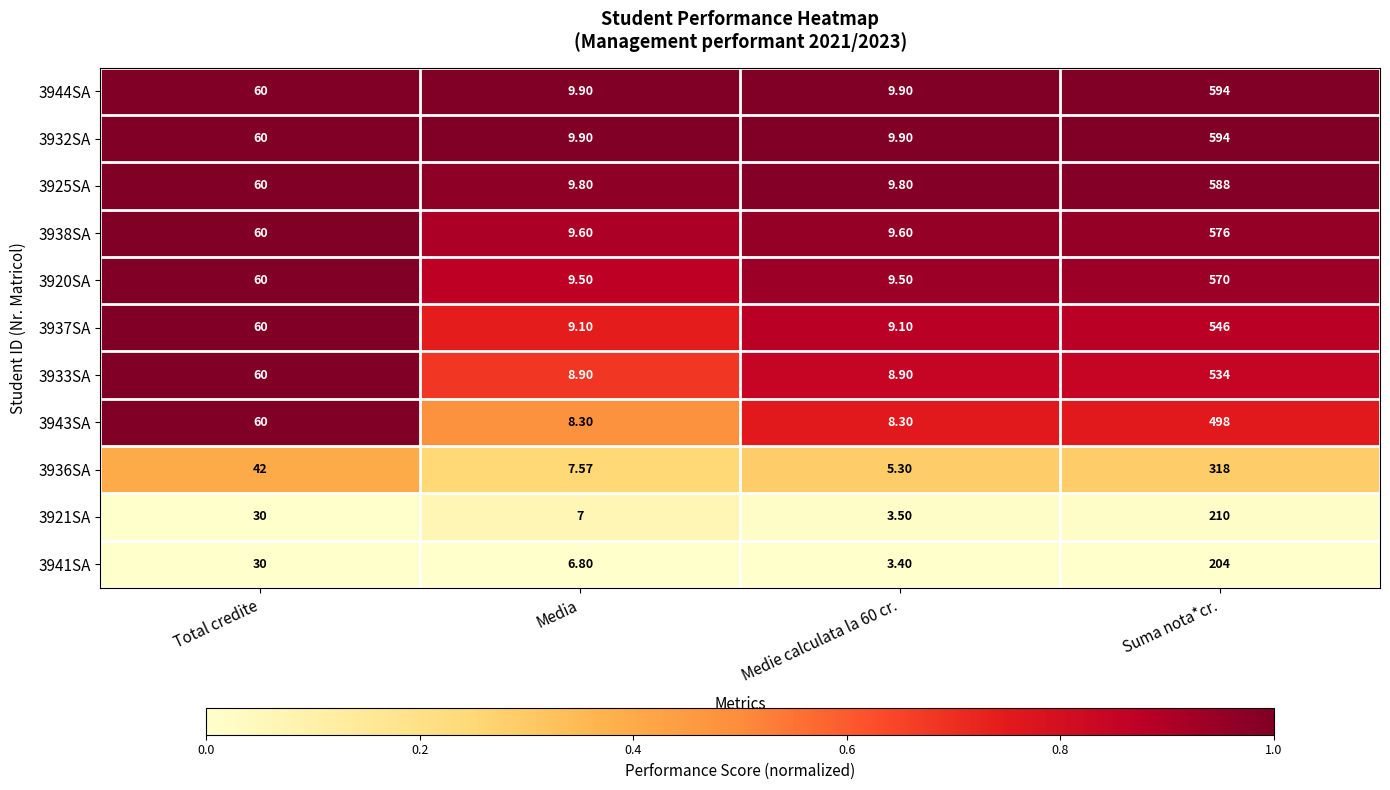

At which category does the chart reach its peak across all series?

Suma nota*cr.